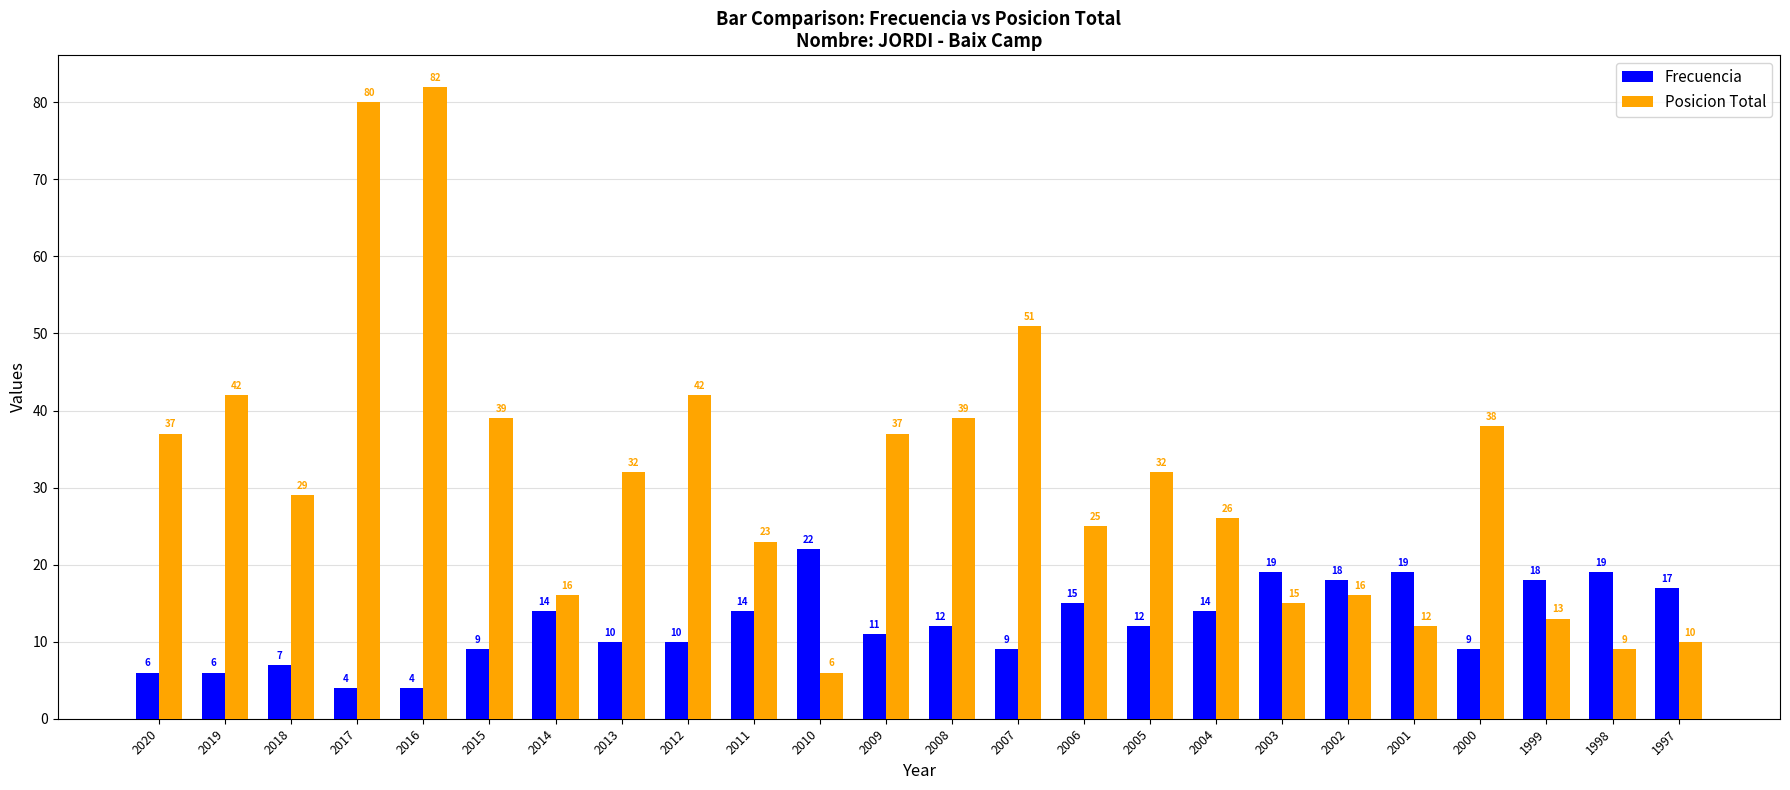

What are all the series names shown in the legend?

Frecuencia, Posicion Total